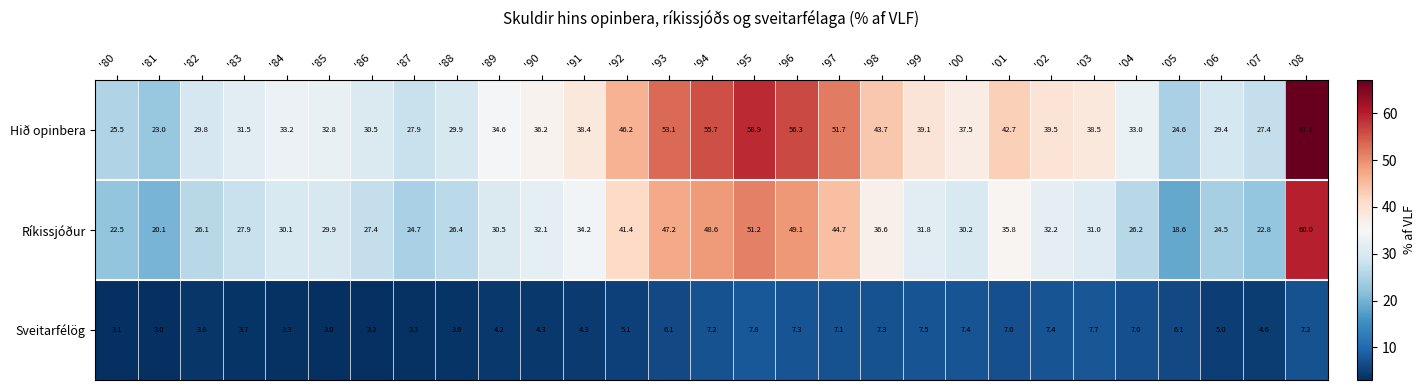

What is the maximum value for Hið opinbera?

67.1